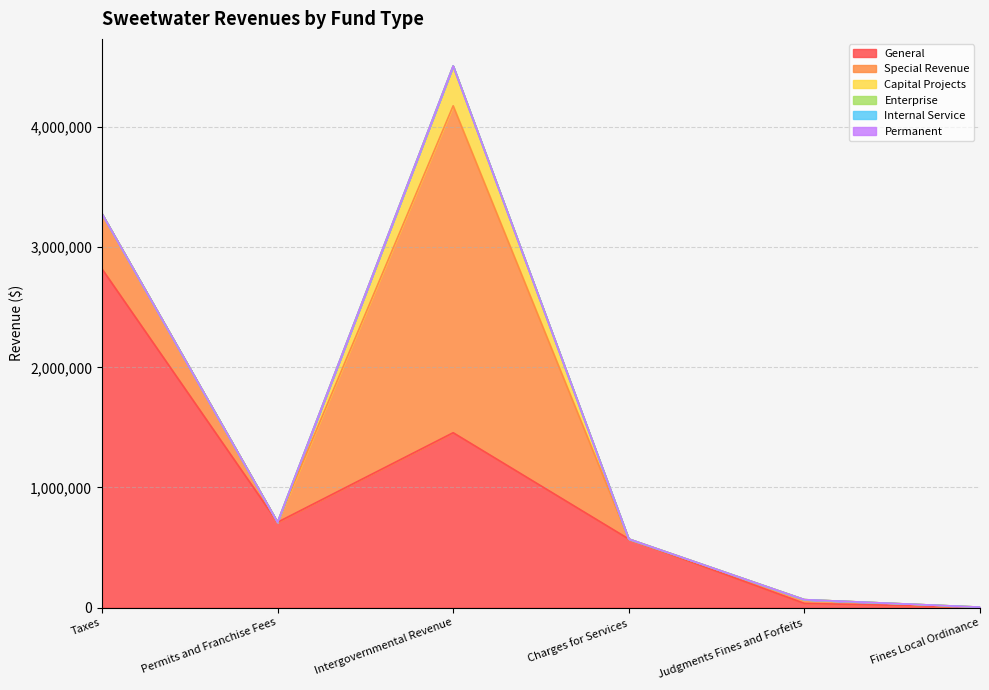

The value of Special Revenue at Intergovernmental Revenue is 4878973. True or false?

False